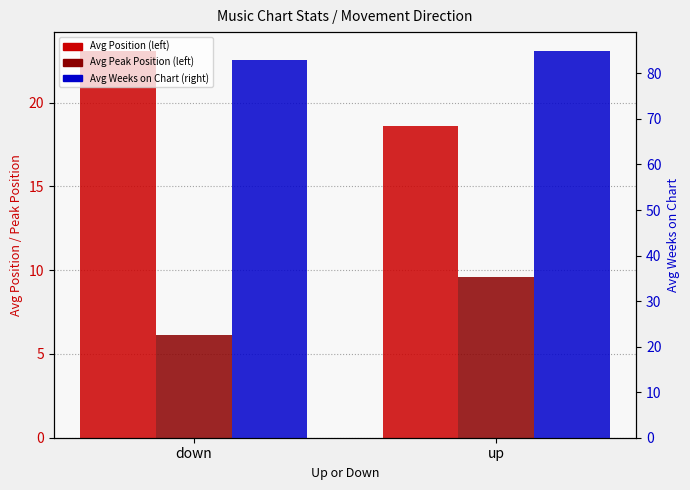

Which series changed the most between down and up?

Avg Position